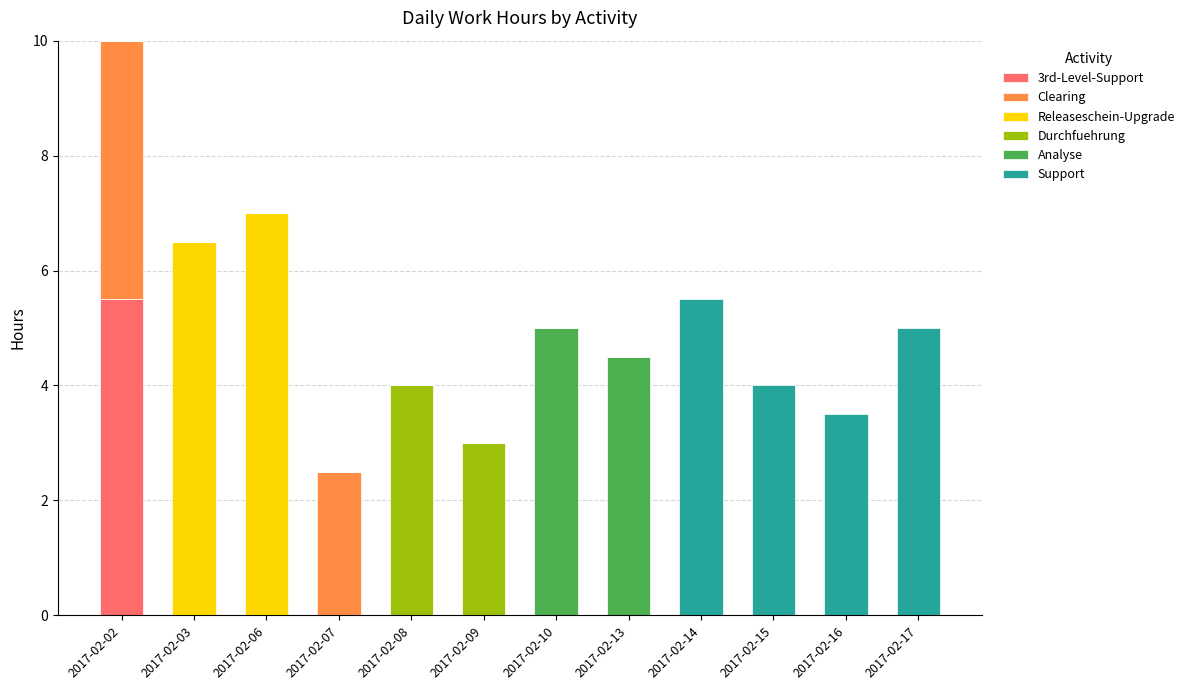

At which category is the sum across all series the highest?

2017-02-02